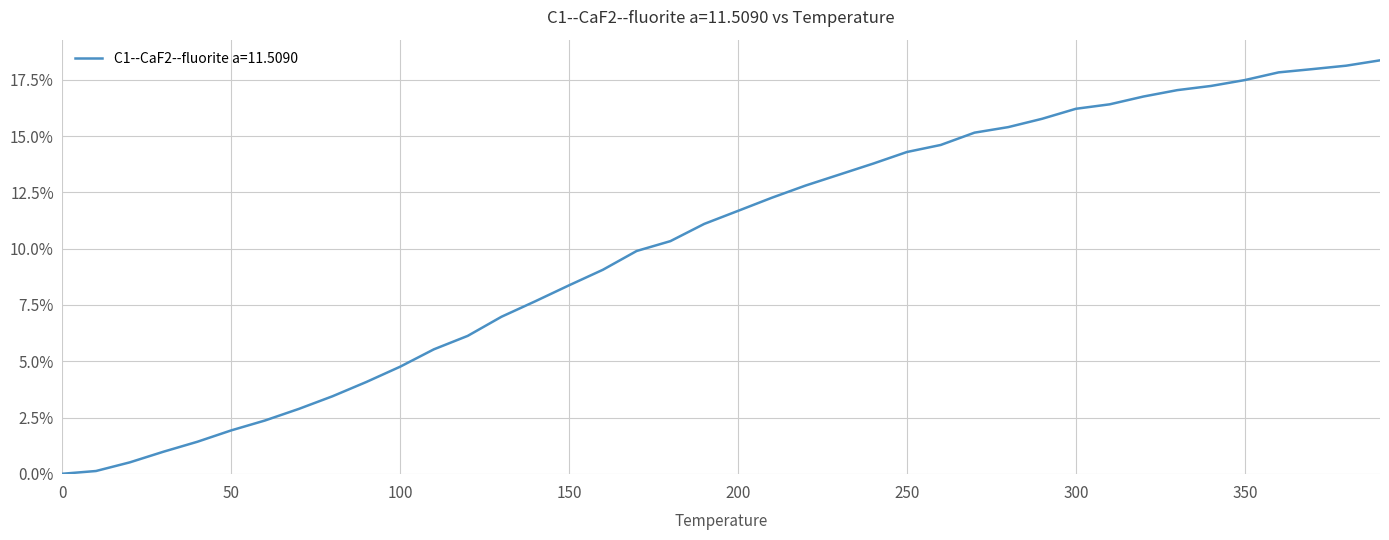

What is the difference between the maximum and minimum values?

18.4